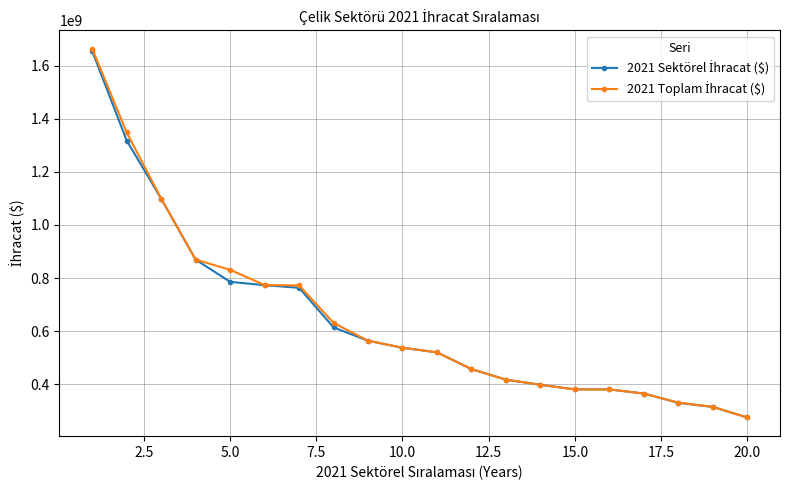

What is the greatest value displayed?

1663435885.1